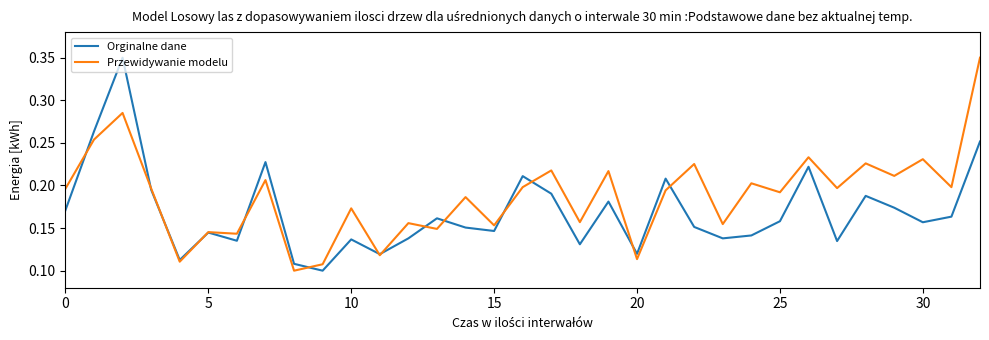

Count the Orginalne dane values in the range 0 to 1.

33